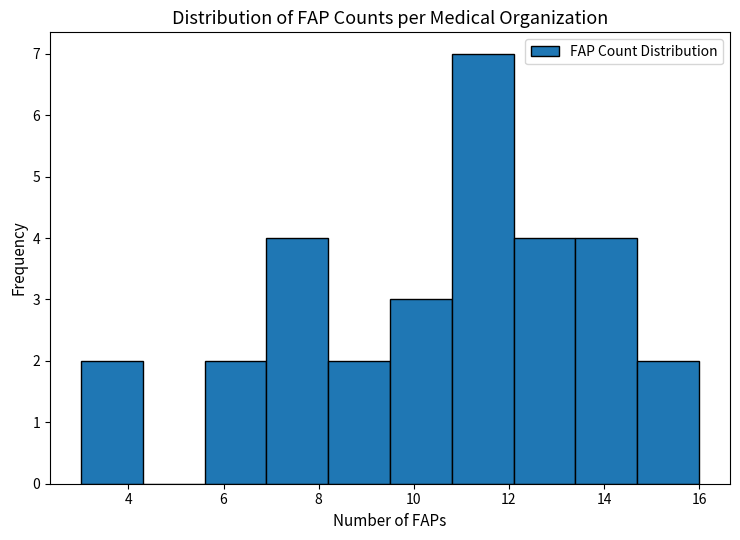

What is the height of the bar covering 12.1 to 13.4 on the x-axis? Neither the bar edges nor the heights are printed on the chart, so give them approximately, as read against the axes.

4